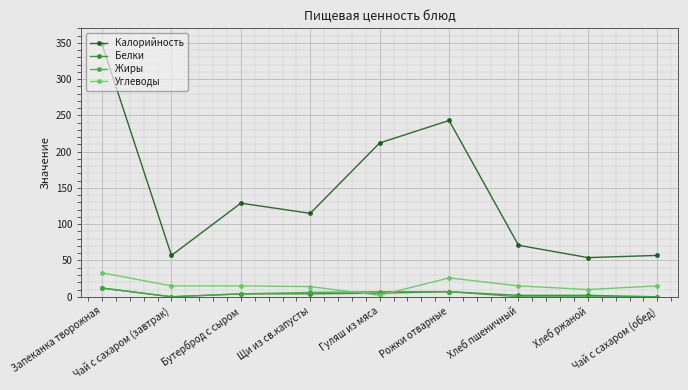

True or false: Жиры has a value of -6 at Хлеб пшеничный.

False